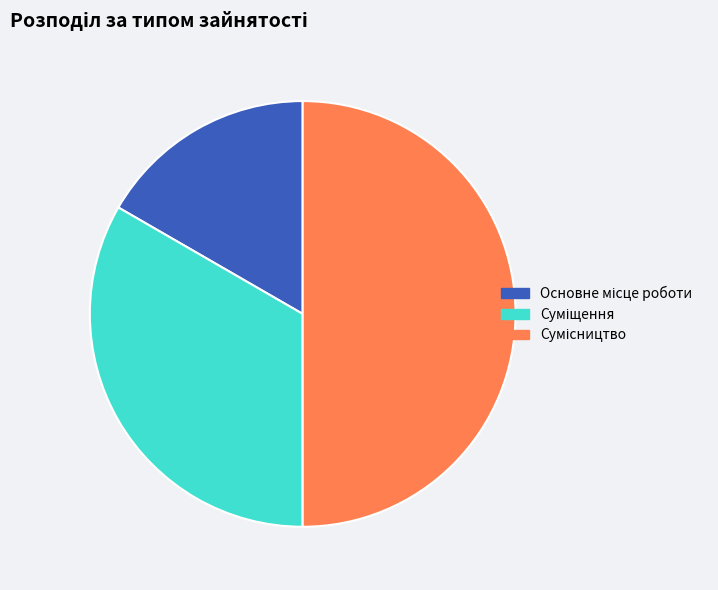

Which slice is the smallest?

Основне місце роботи